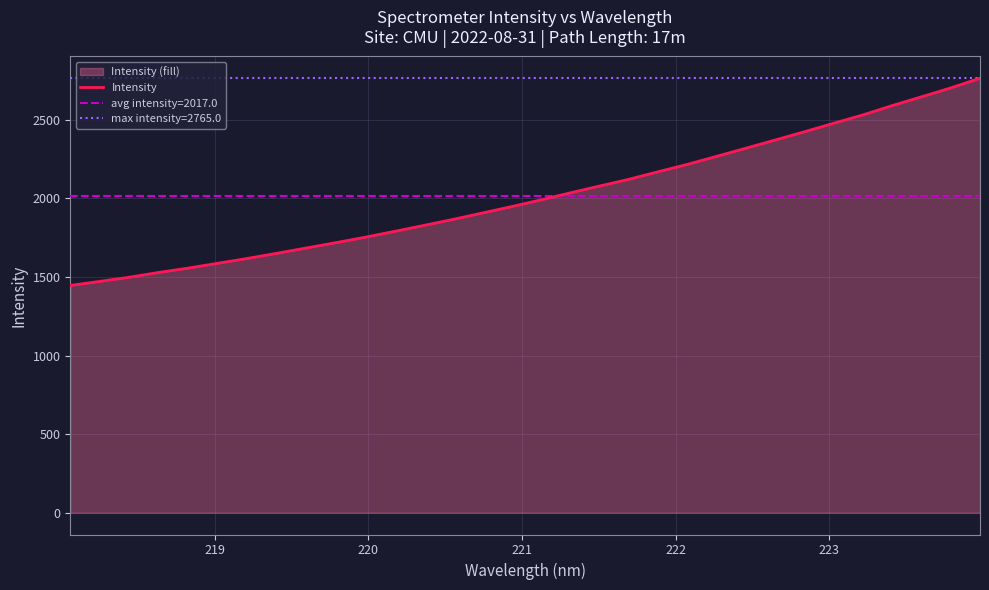

What is the smallest value displayed?

1446.2